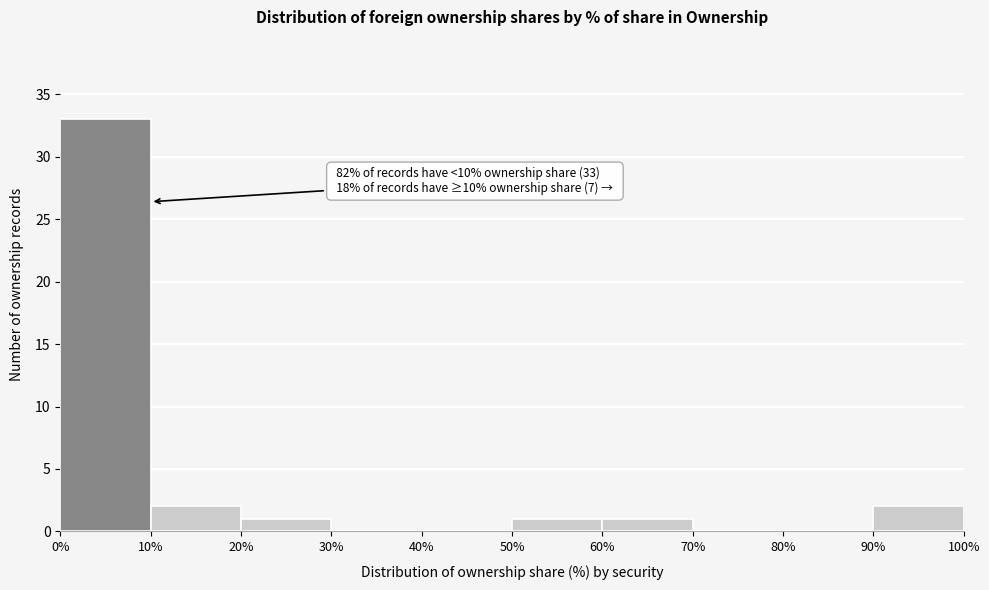

Over which range of the x-axis is the bar tallest?

0% to 10%